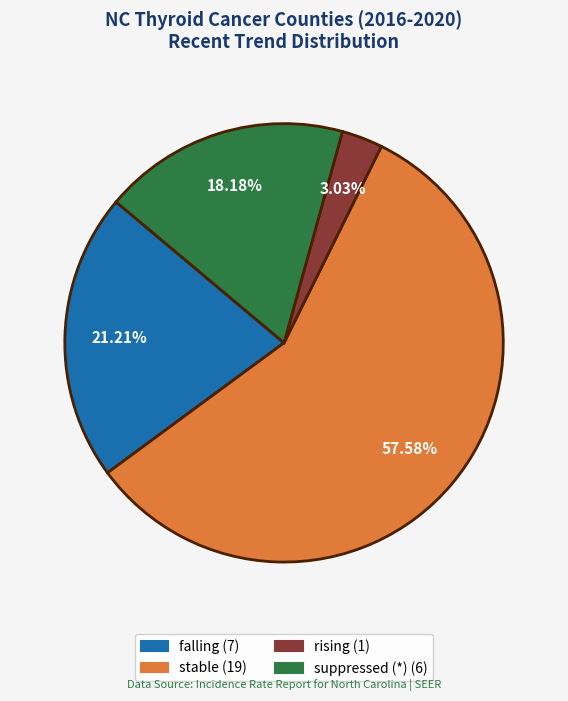

Between falling and rising, which is larger?

falling